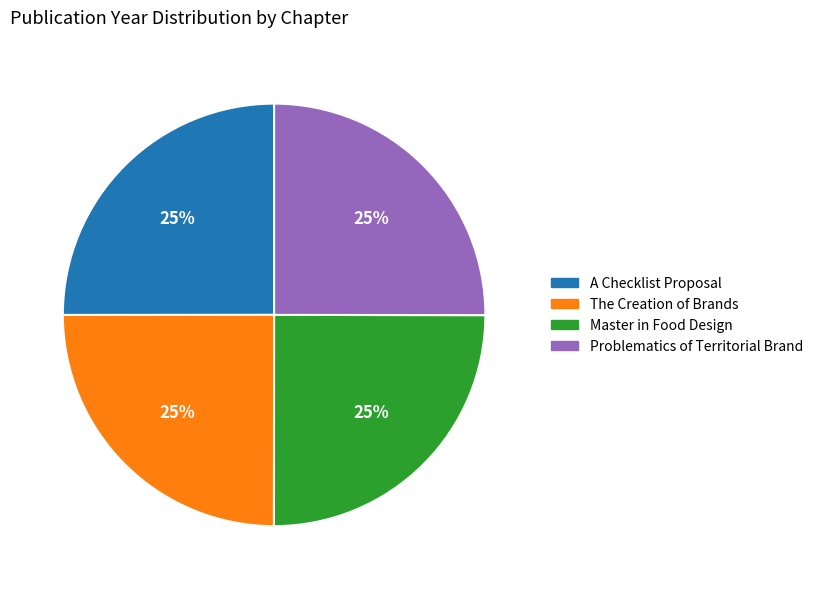

Is there a majority slice in this chart?

No